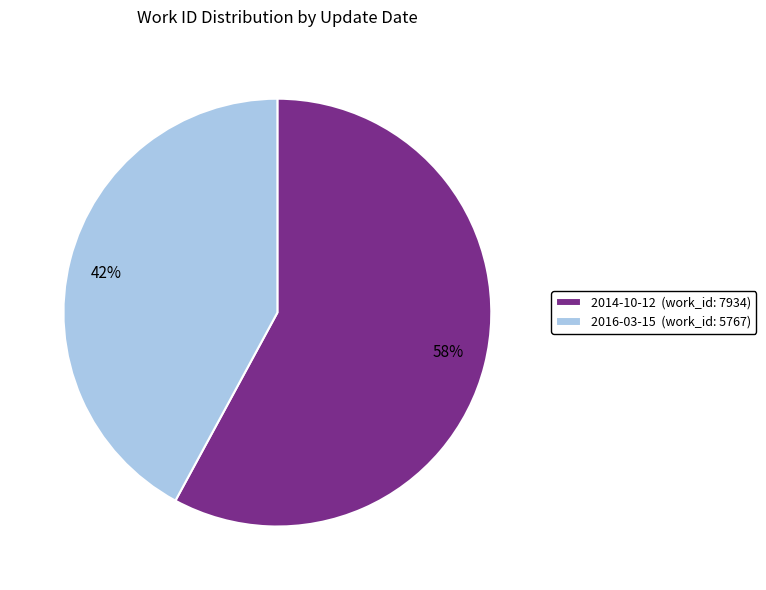

True or false: 2016-03-15 accounts for 42% of the total.

True